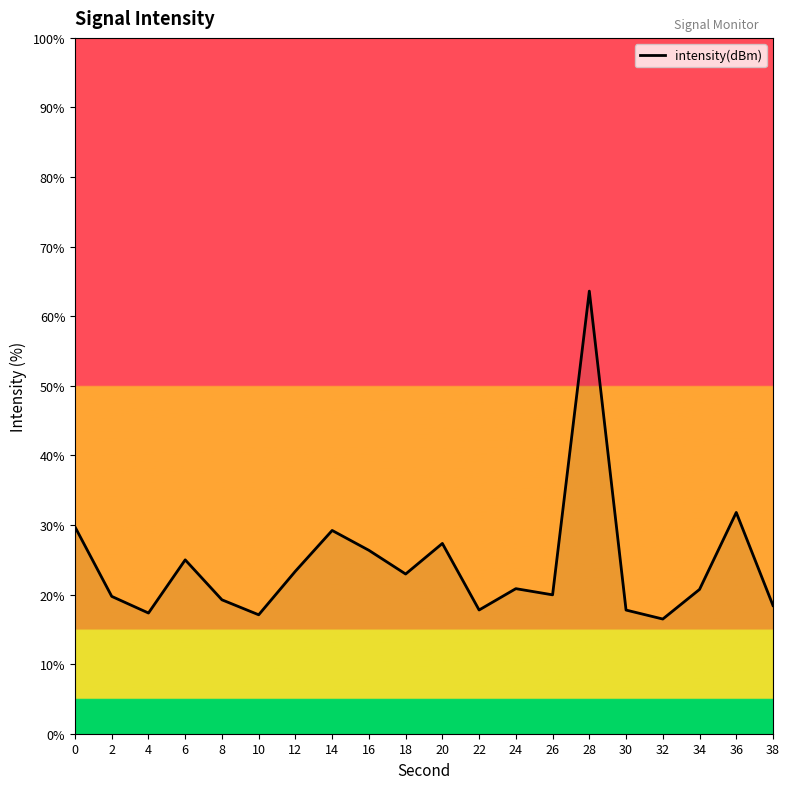

Is it true that the value at 6 is 25.0?

True